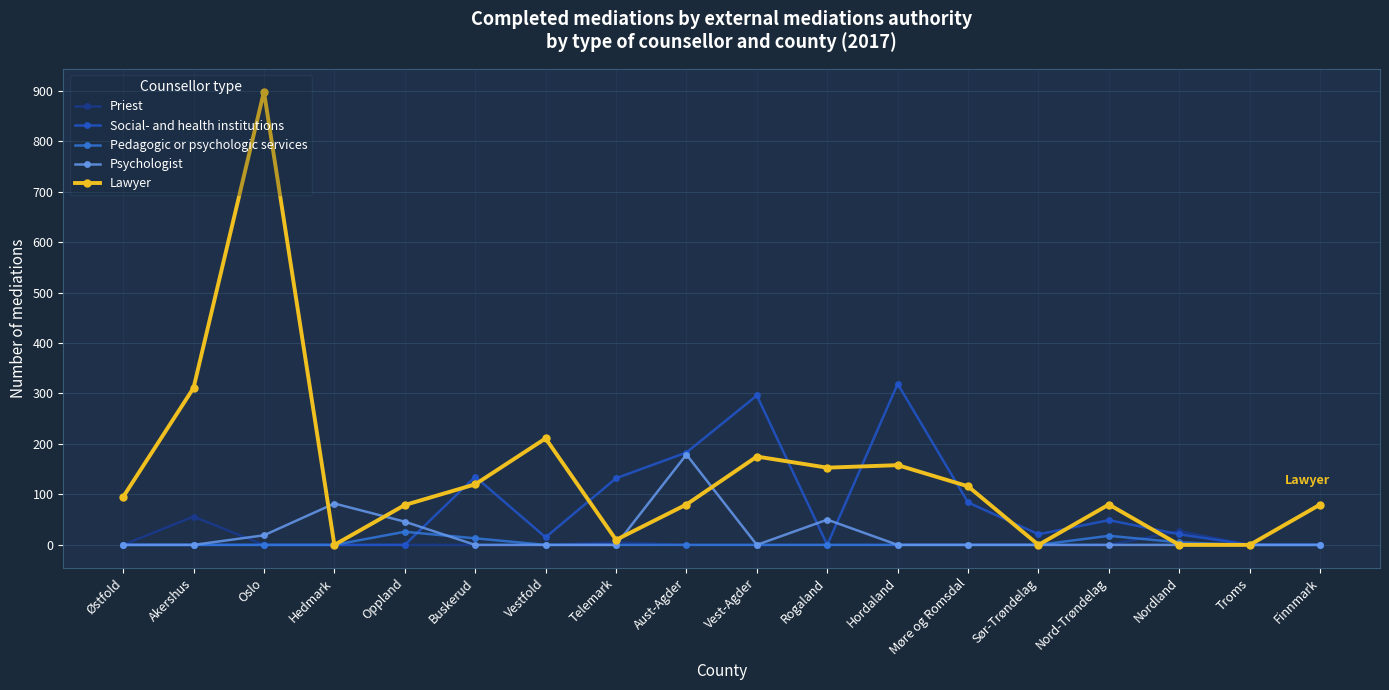

Which series changed the most between Østfold and Møre og Romsdal?

Social- and health institutions